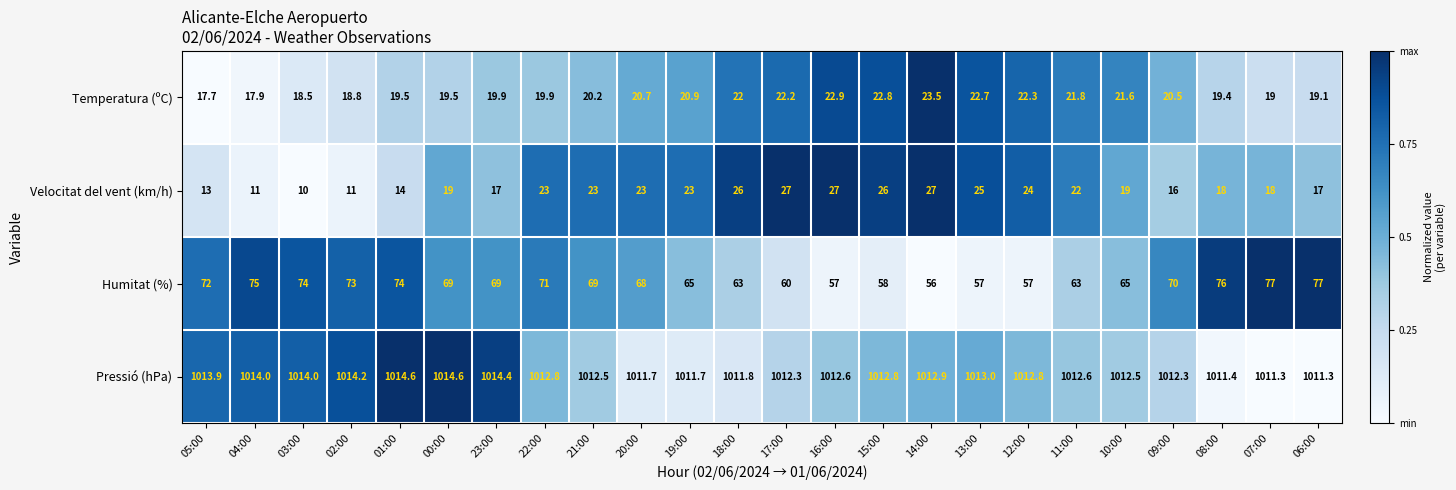

What is the sum of the Humitat (%) values at 00:00 and 14:00?

125.0